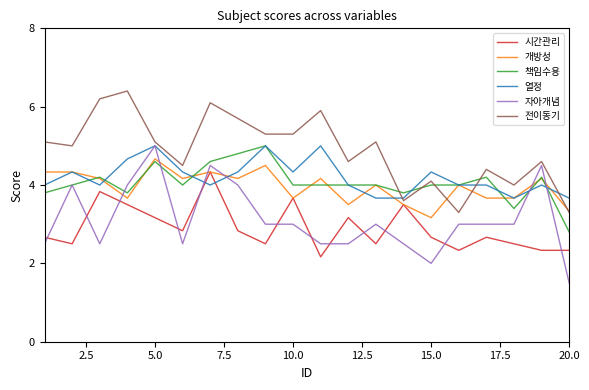

What is the difference between the maximum and minimum values in the 책임수용 series?

2.2